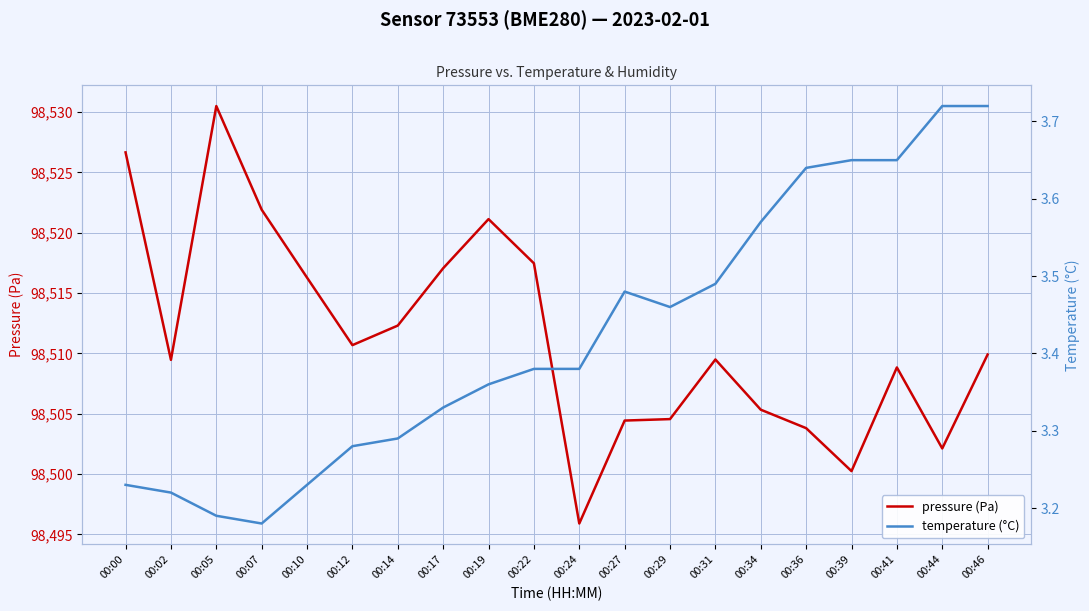

What is the difference between the highest and lowest values at 00:19?

98517.8